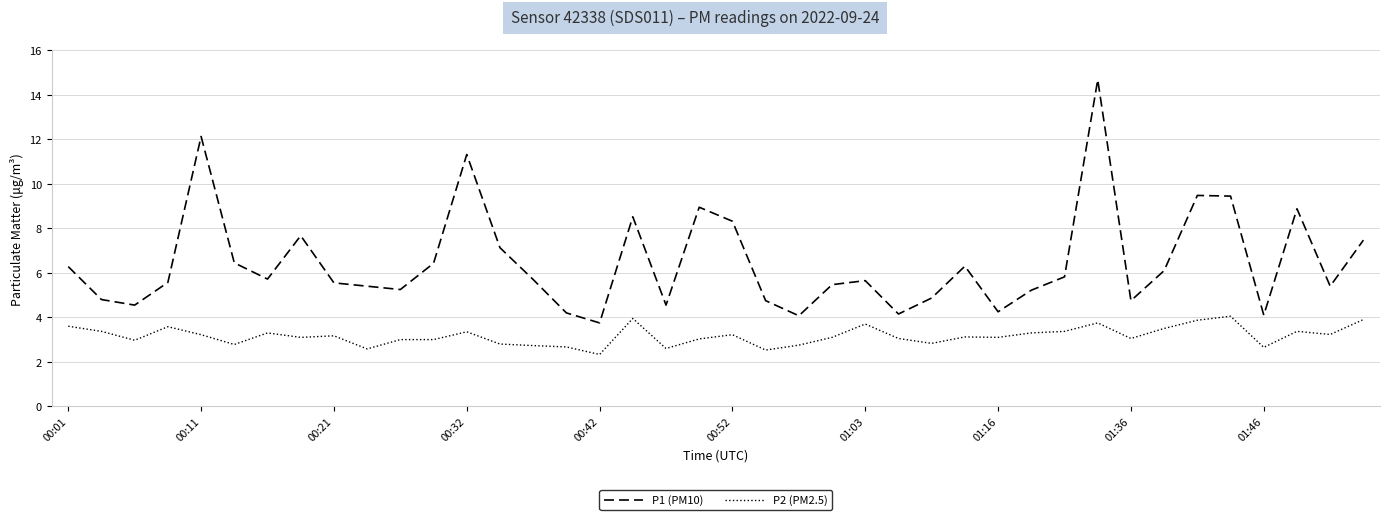

List the series in order of their overall mean, highest first.

P1 (PM10), P2 (PM2.5)